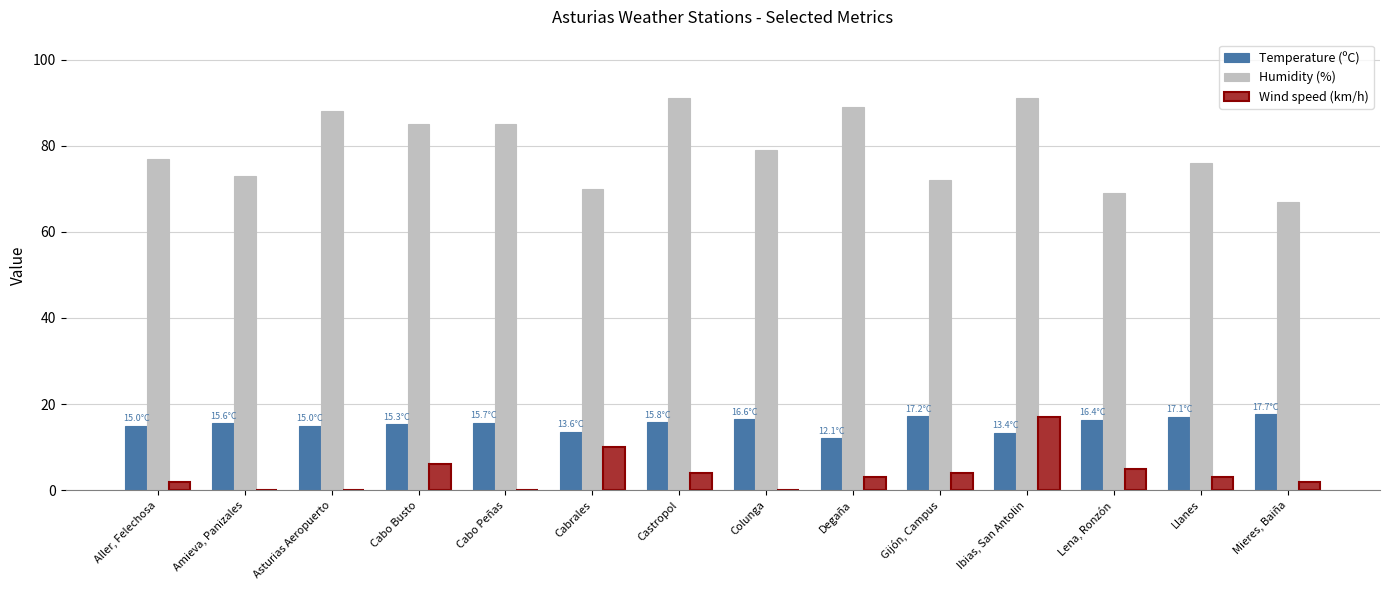

Which series has the largest range (max minus min)?

Humidity (%)